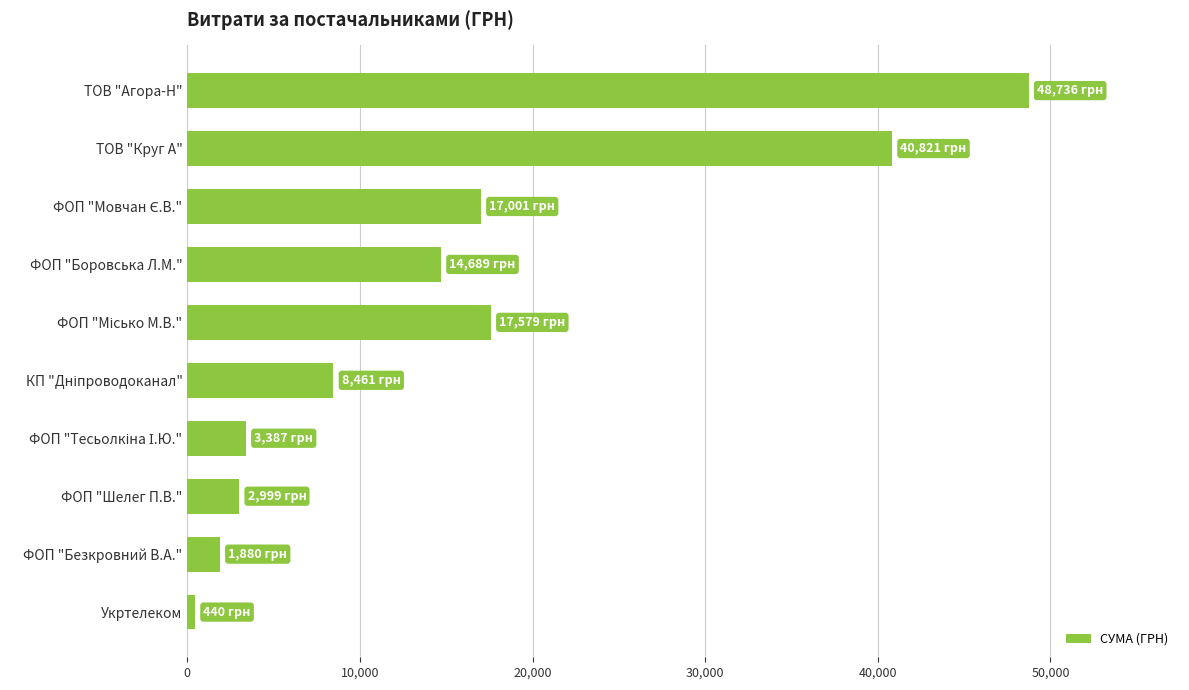

What is the difference between the maximum and minimum values?

48296.3